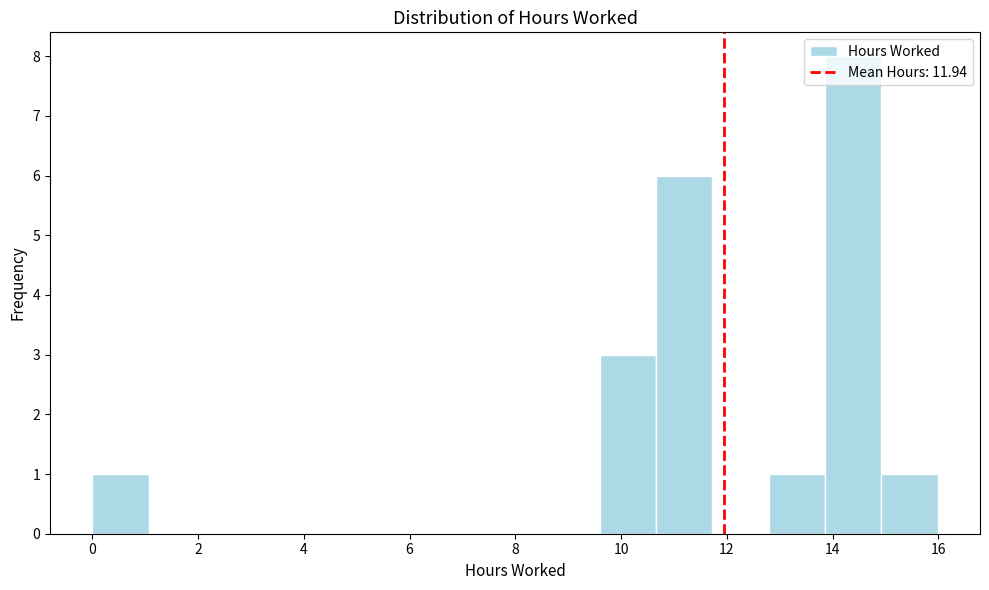

Which range on the x-axis has the tallest bar?

13.8 to 15.0